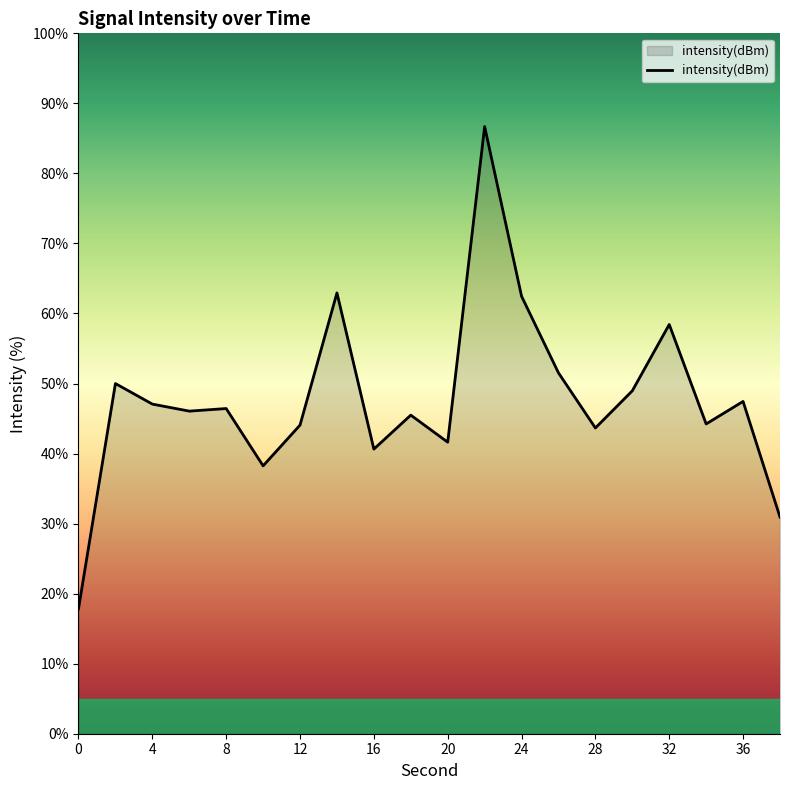

What is the maximum value shown in the chart?

86.7